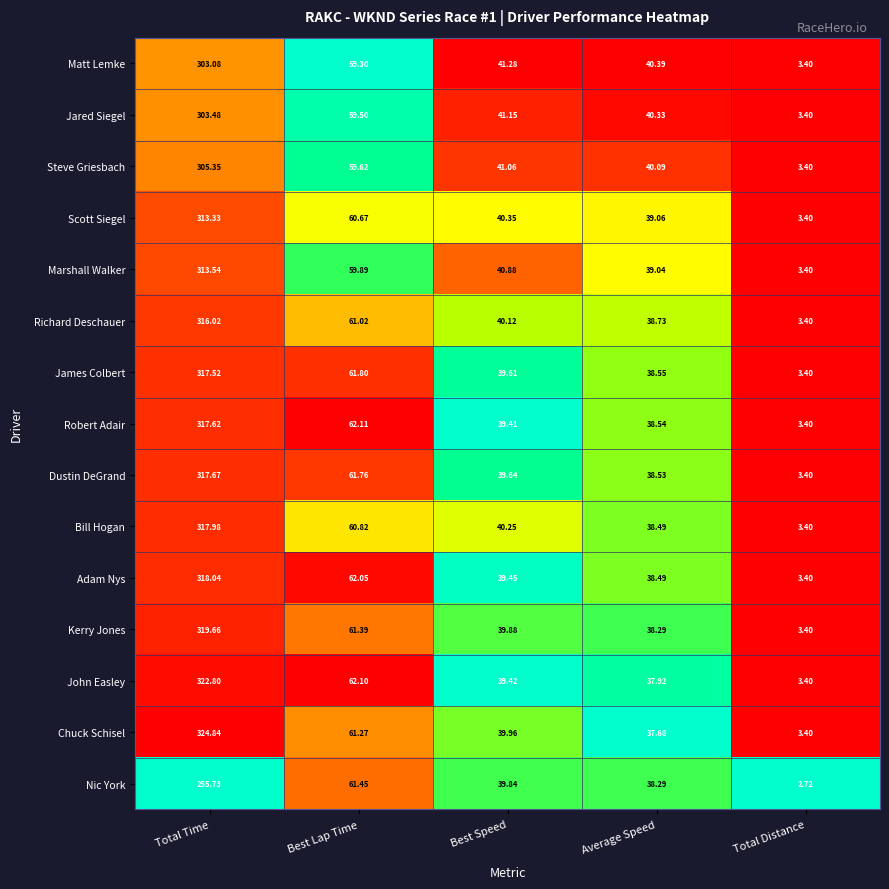

Where does the Steve Griesbach series first go above 41?

Total Time